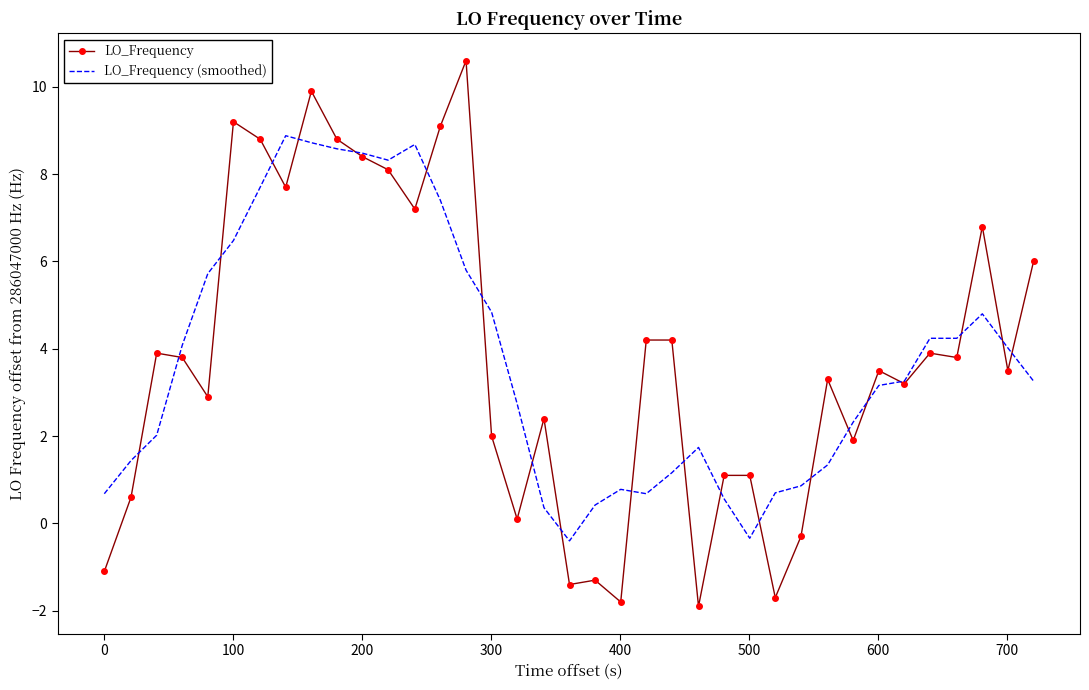

Which series has the largest range (max minus min)?

LO_Frequency